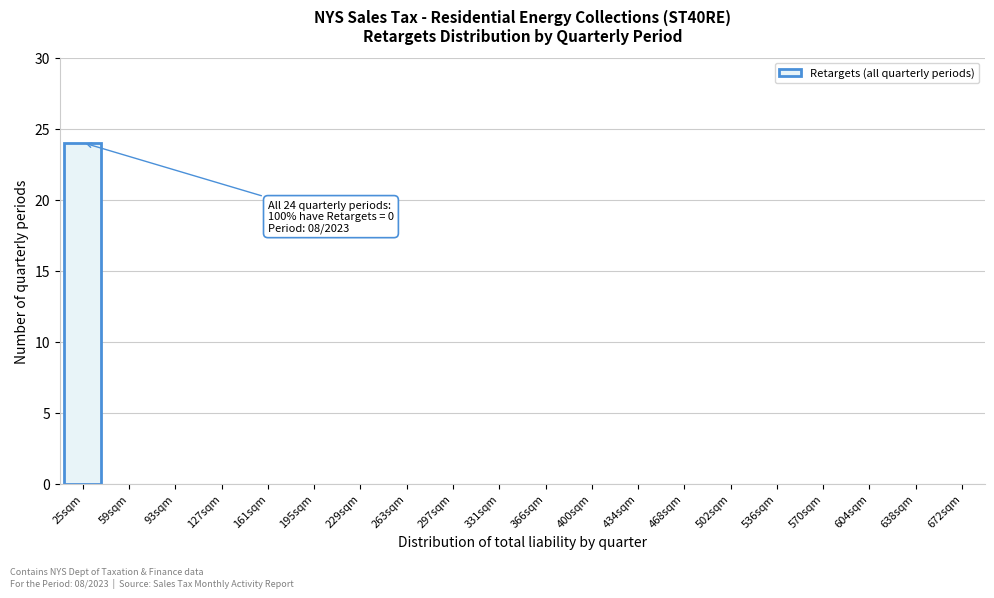

Reading left to right, what are all the values shown in this chart?

25sqm=24	59sqm=0	93sqm=0	127sqm=0	161sqm=0	195sqm=0	229sqm=0	263sqm=0	297sqm=0	331sqm=0	366sqm=0	400sqm=0	434sqm=0	468sqm=0	502sqm=0	536sqm=0	570sqm=0	604sqm=0	638sqm=0	672sqm=0